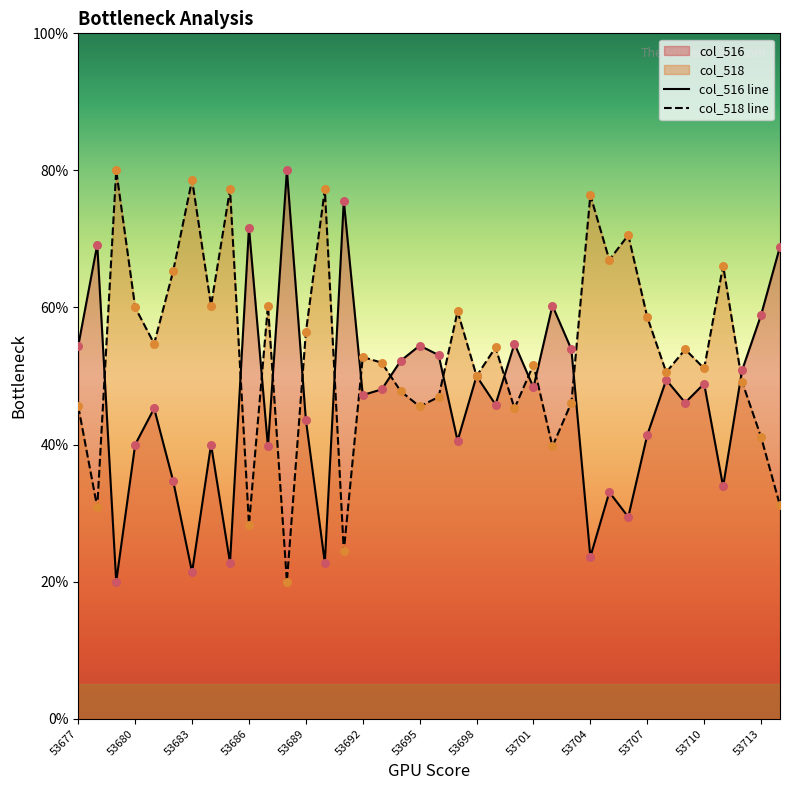

At how many categories does at least one series exceed 63?

14